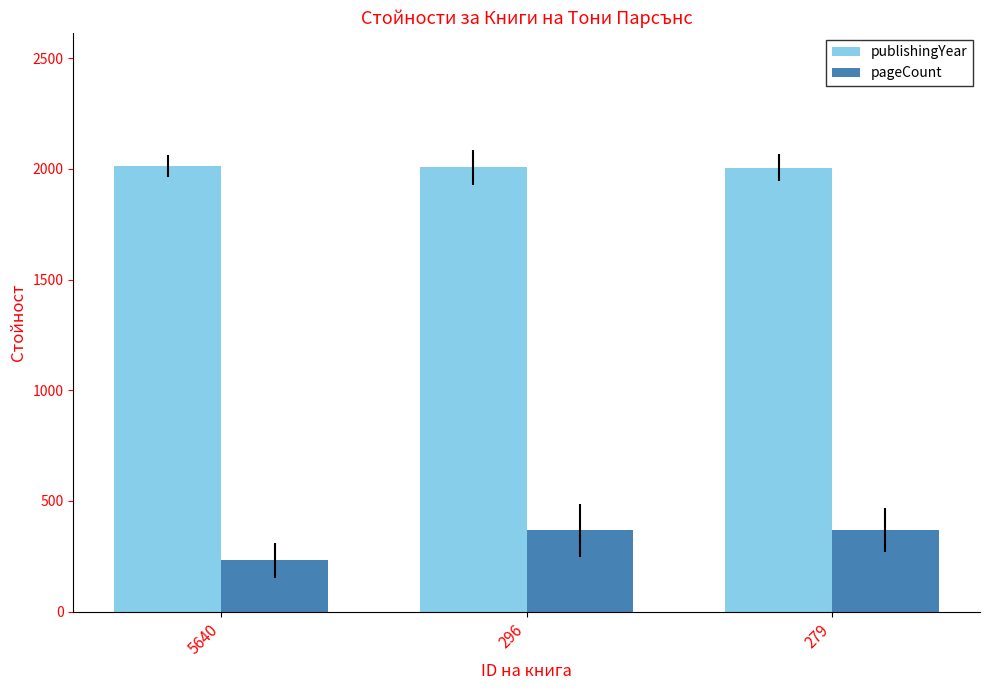

What is the sum of all publishingYear values?

6023